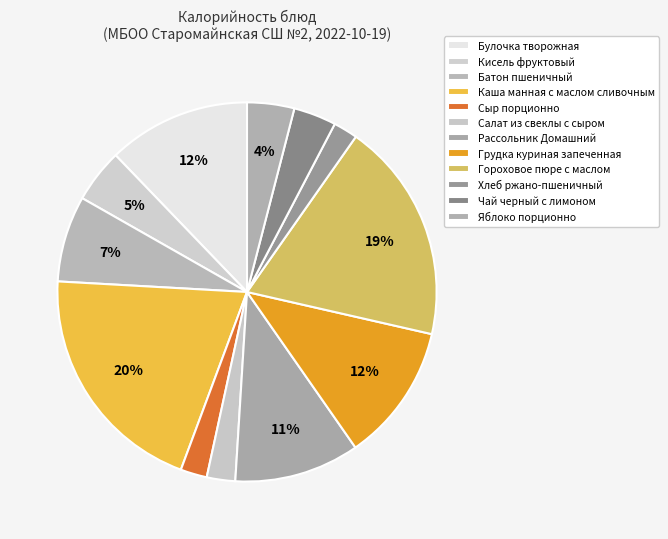

To the nearest percent, what portion does Салат из свеклы с сыром represent?

2%